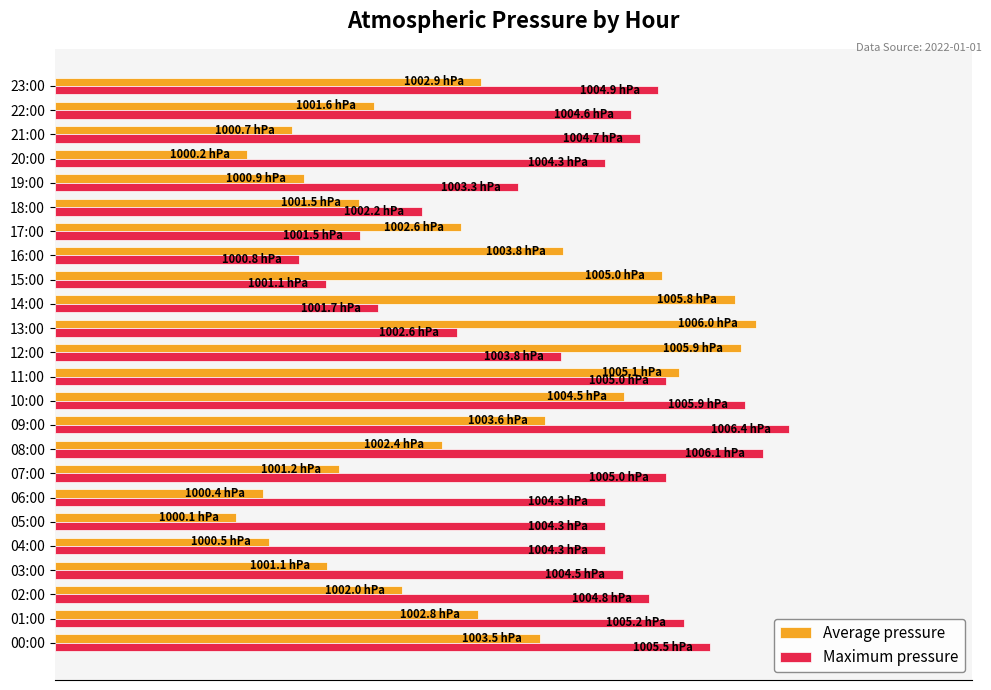

What are all the series names shown in the legend?

Average pressure, Maximum pressure